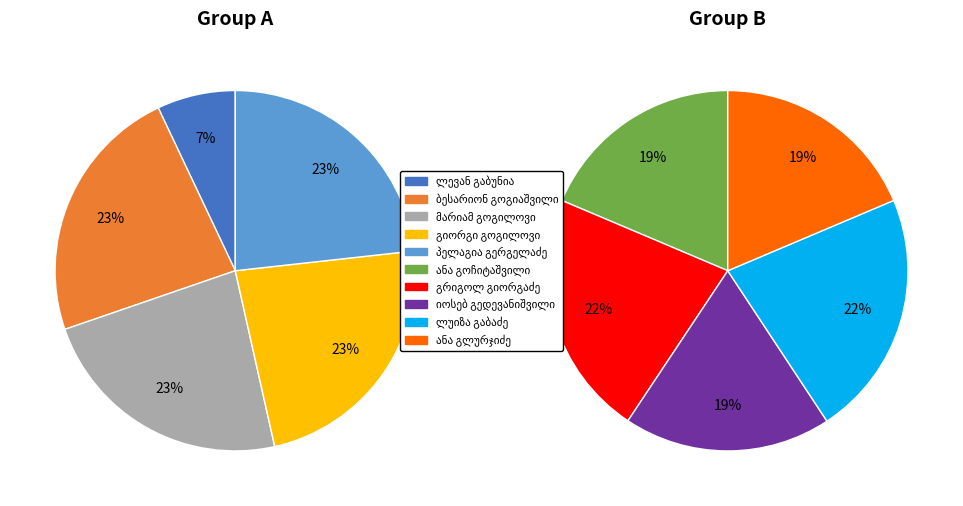

Does ლევან გაბუნია represent more than half of the total?

No